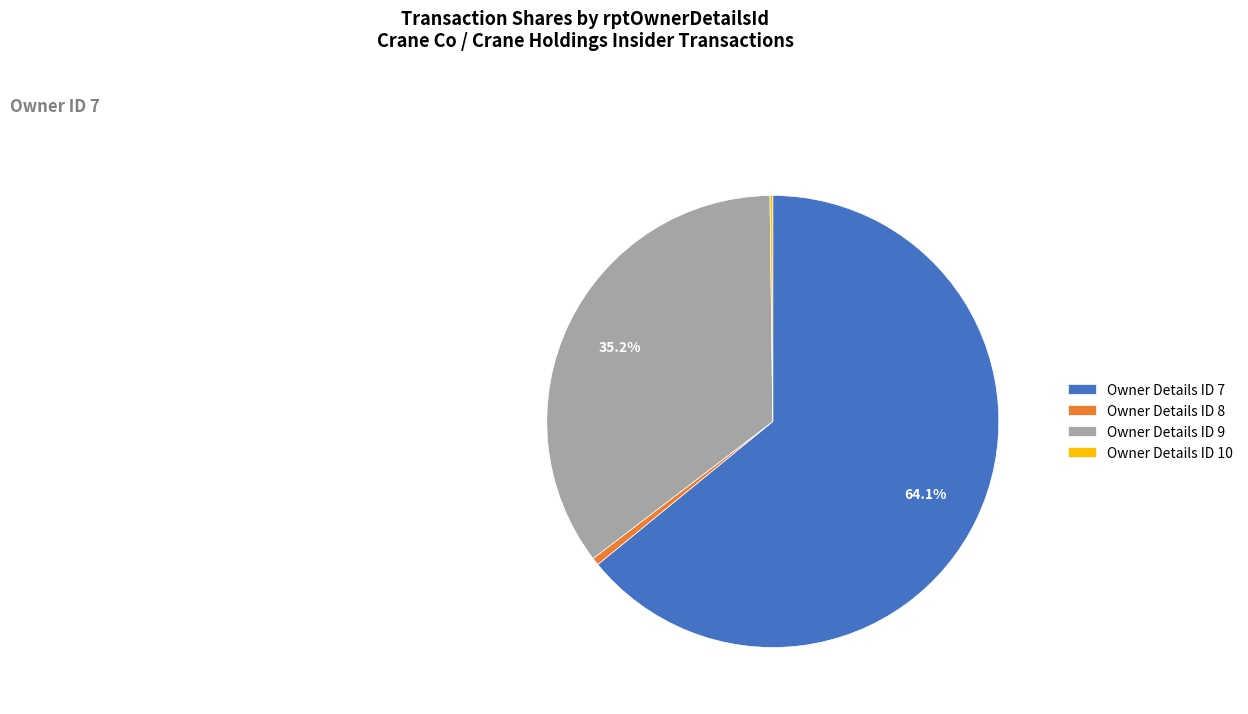

Is there any slice that represents more than half of the pie?

Yes